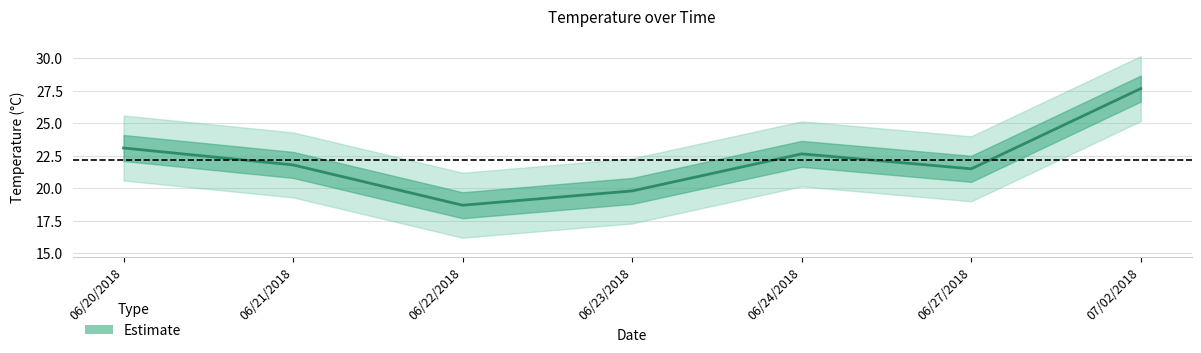

List the labels in order of value, smallest first.

06/22/2018, 06/23/2018, 06/27/2018, 06/21/2018, 06/24/2018, 06/20/2018, 07/02/2018